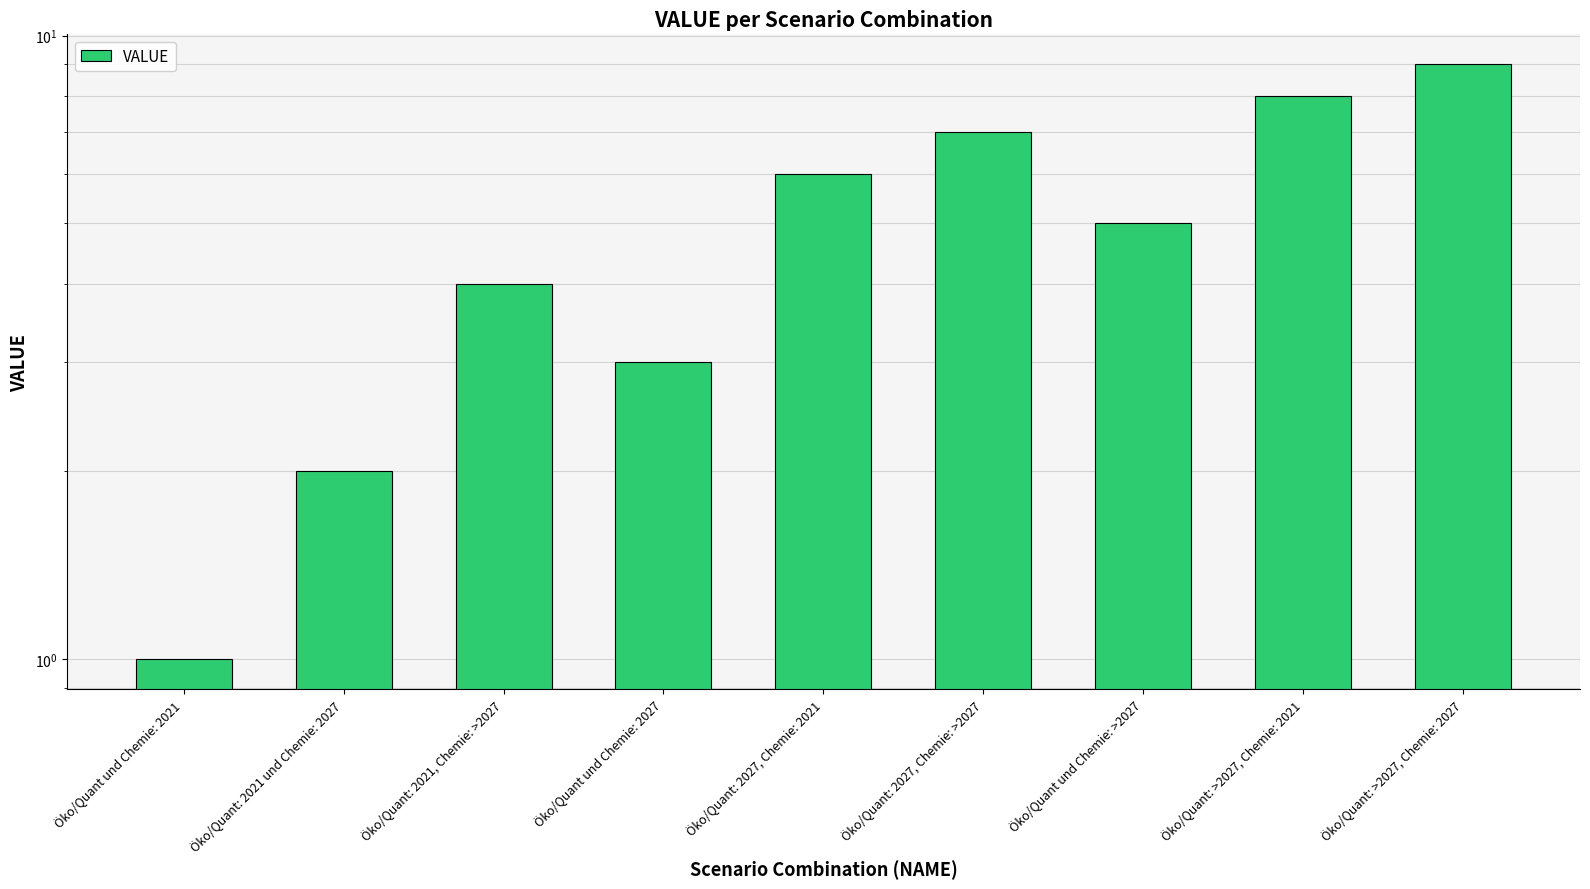

Is it true that the value at Öko/Quant: 2021 und Chemie: 2027 is 1?

False